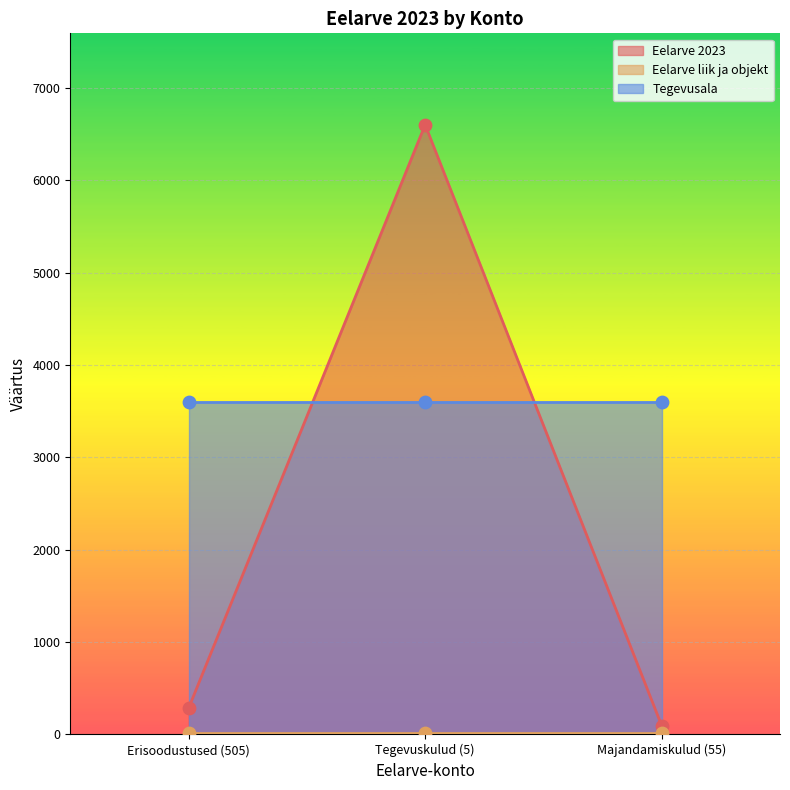

Which series has the widest spread of Y values?

Eelarve 2023